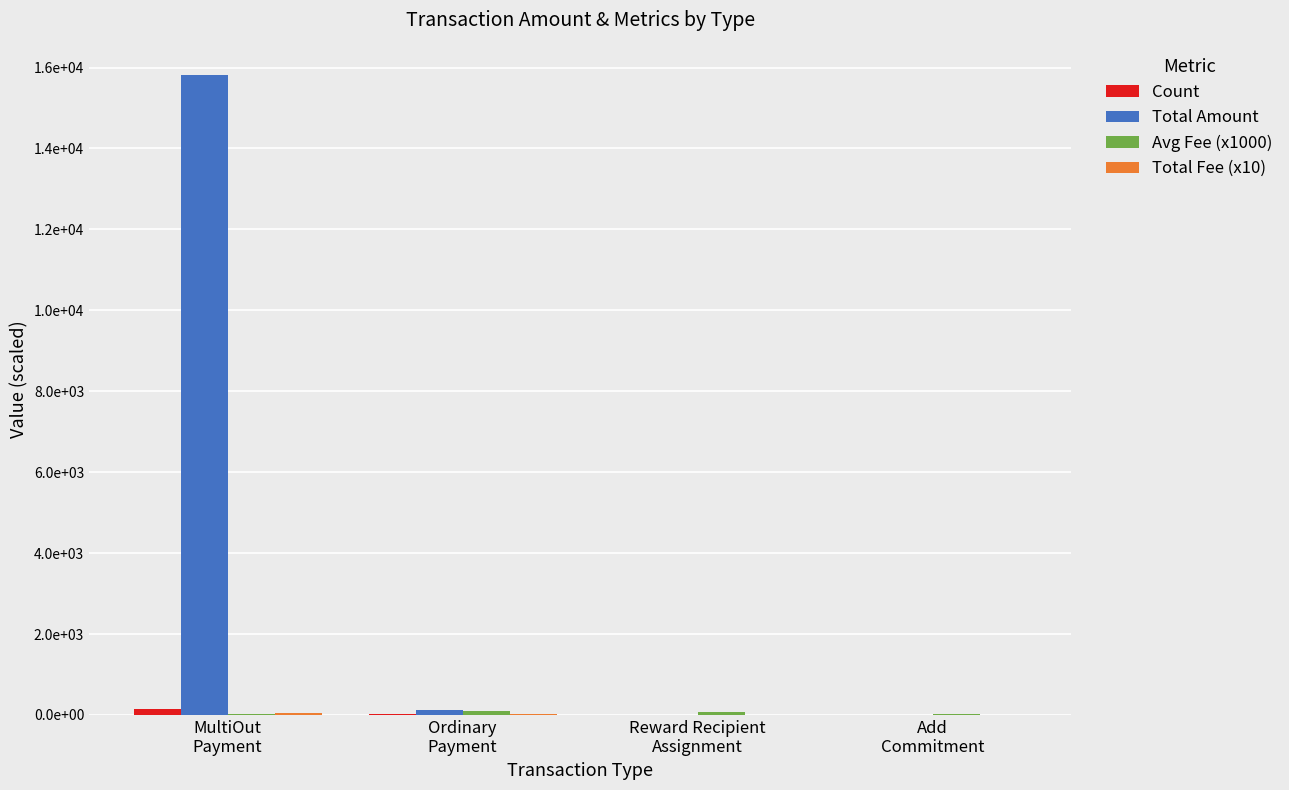

The value of Total Fee (x10) at Ordinary
Payment is 10.0. True or false?

False